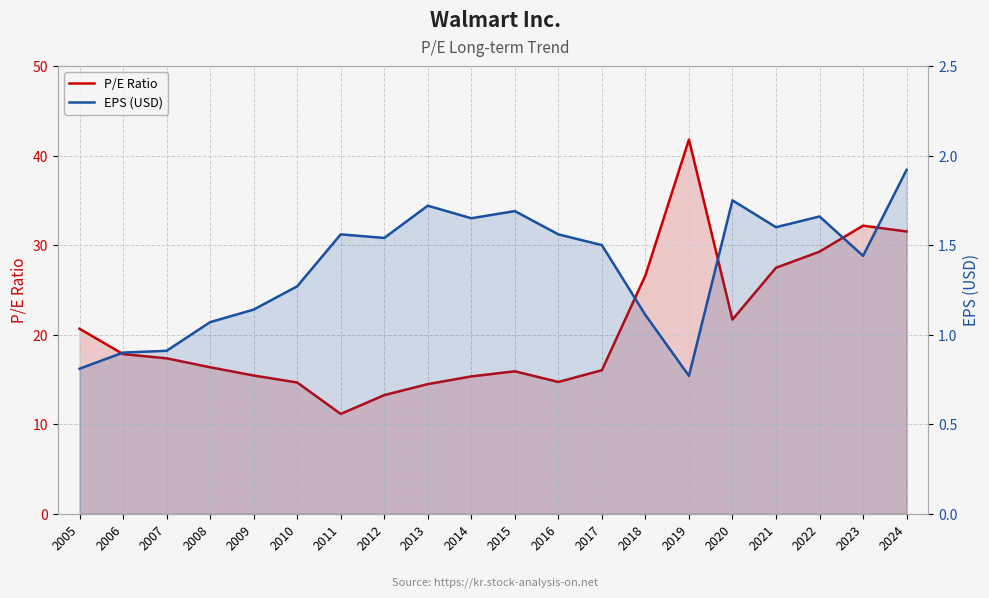

What is the value of the P/E Ratio point at the 16th from the left?

21.7